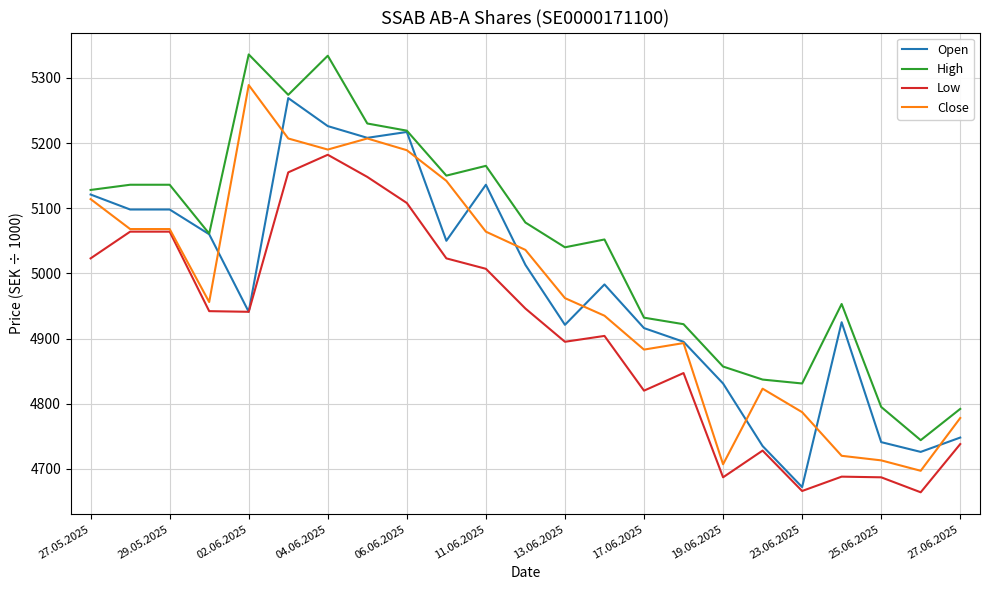

What is the greatest value displayed?

5336